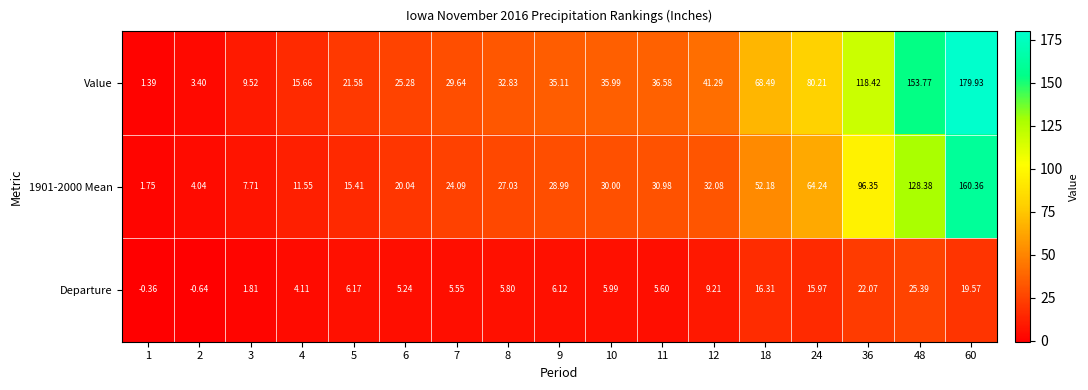

Which series has the largest range (max minus min)?

Value